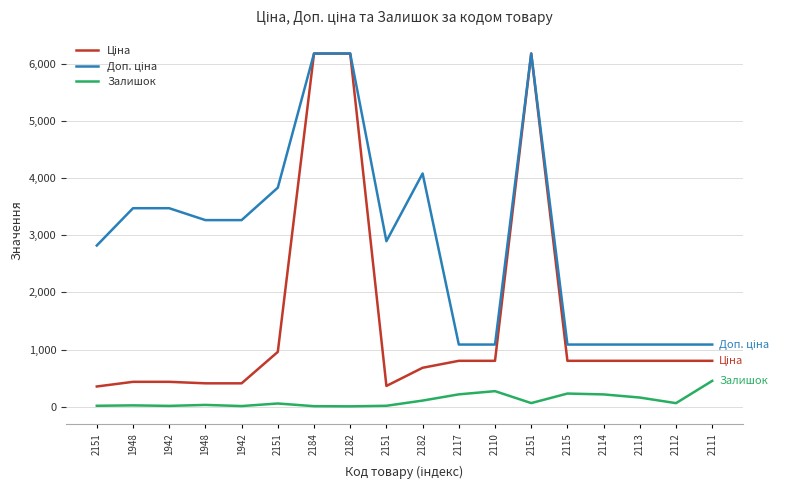

What is the difference between the Ціна values at 2111 and 1948?

367.9